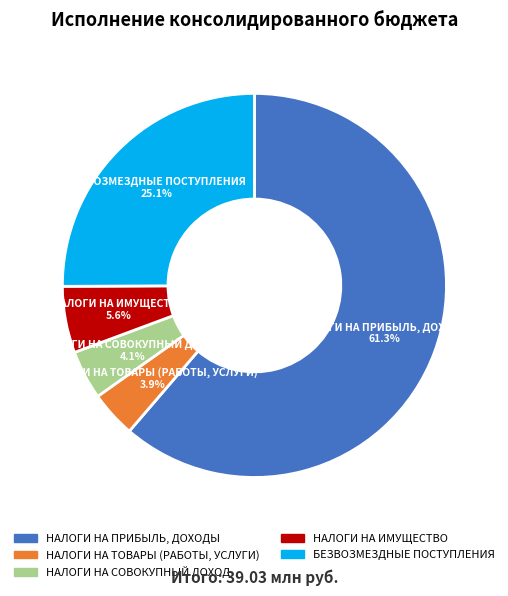

How many segments does this pie chart have?

5